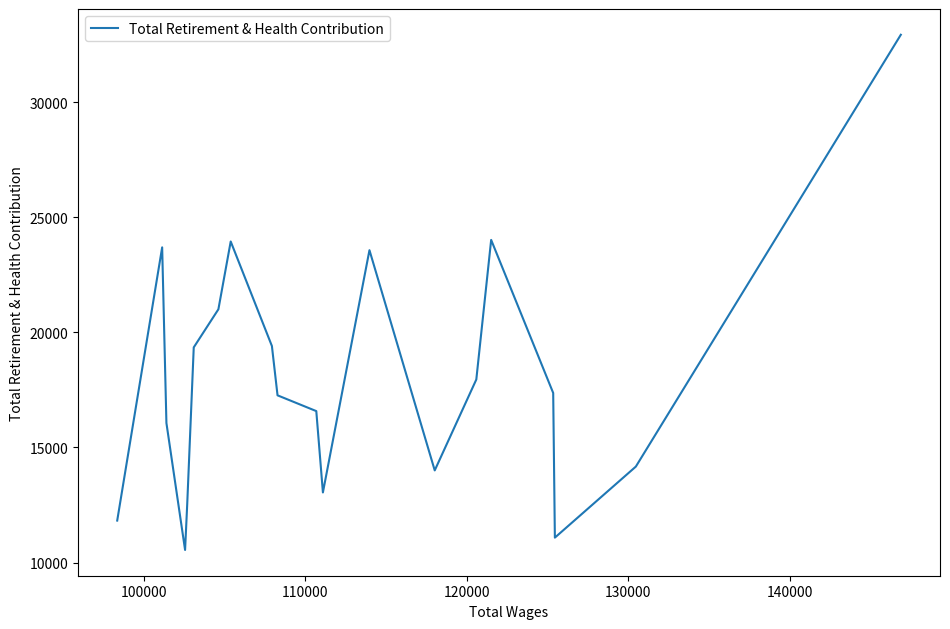

How many interior local peaks (higher than both neighbors) does the data have?

4